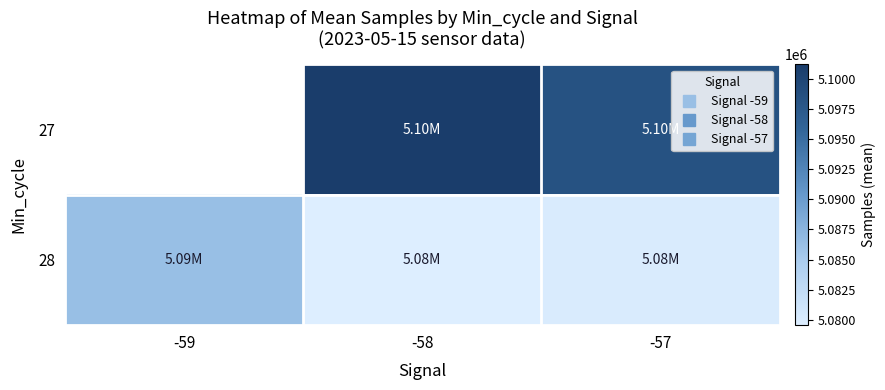

What is the total value across all series at -58?

10180743.0